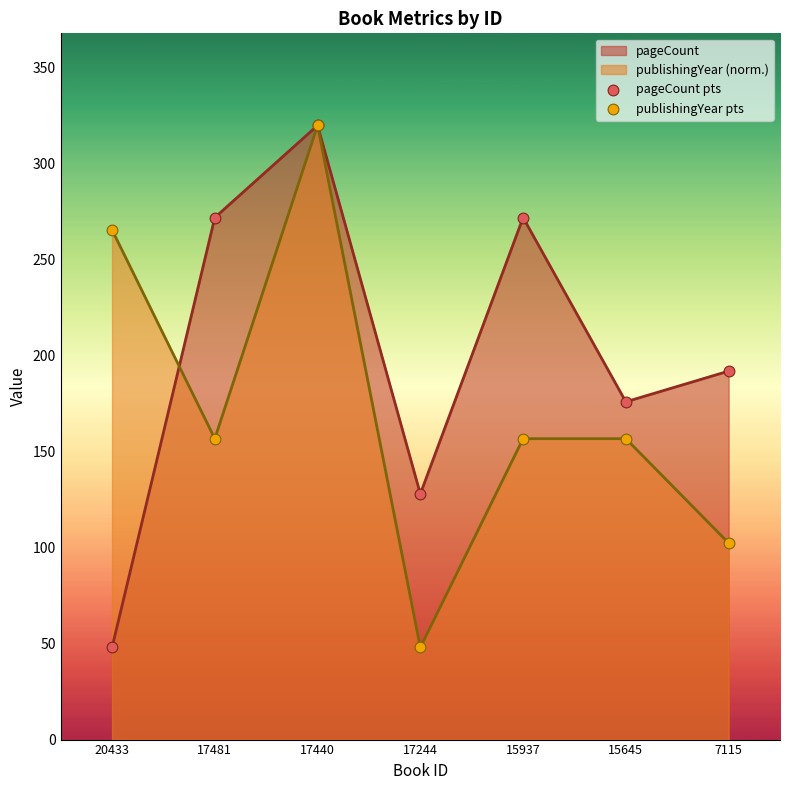

Which series has the widest spread of Y values?

pageCount pts